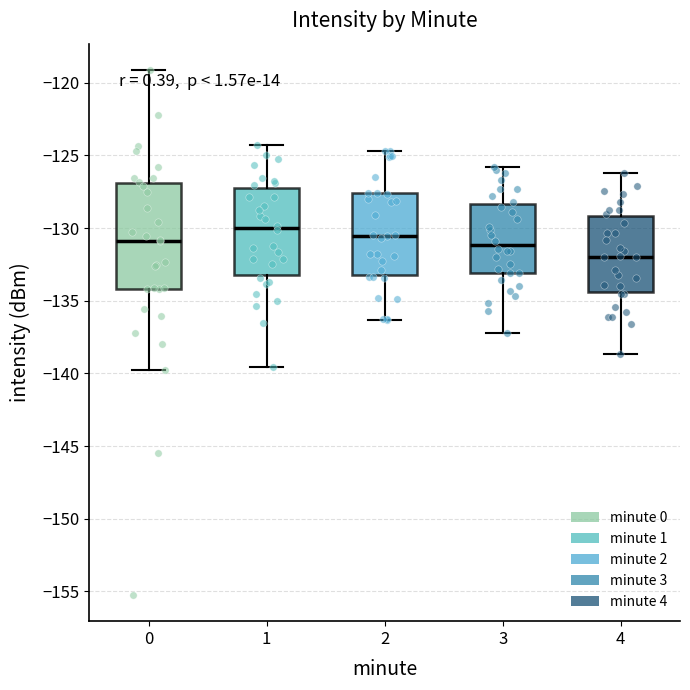

Where is the lower edge of the box at x = 0 on the y-axis? The values are not printed on the chart, so give them approximately, as read against the axis.

-134.0